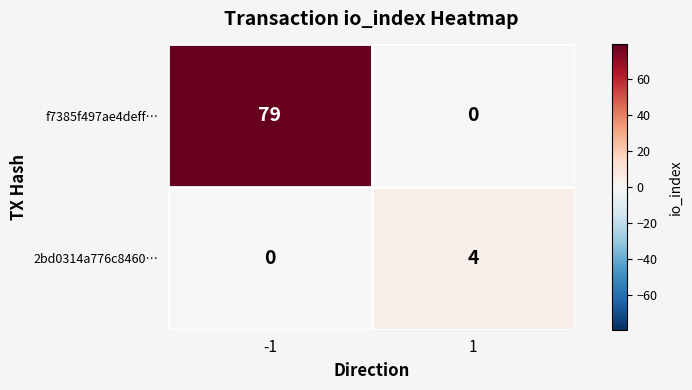

Between -1 and 1, which series saw the biggest shift?

f7385f497ae4deff…